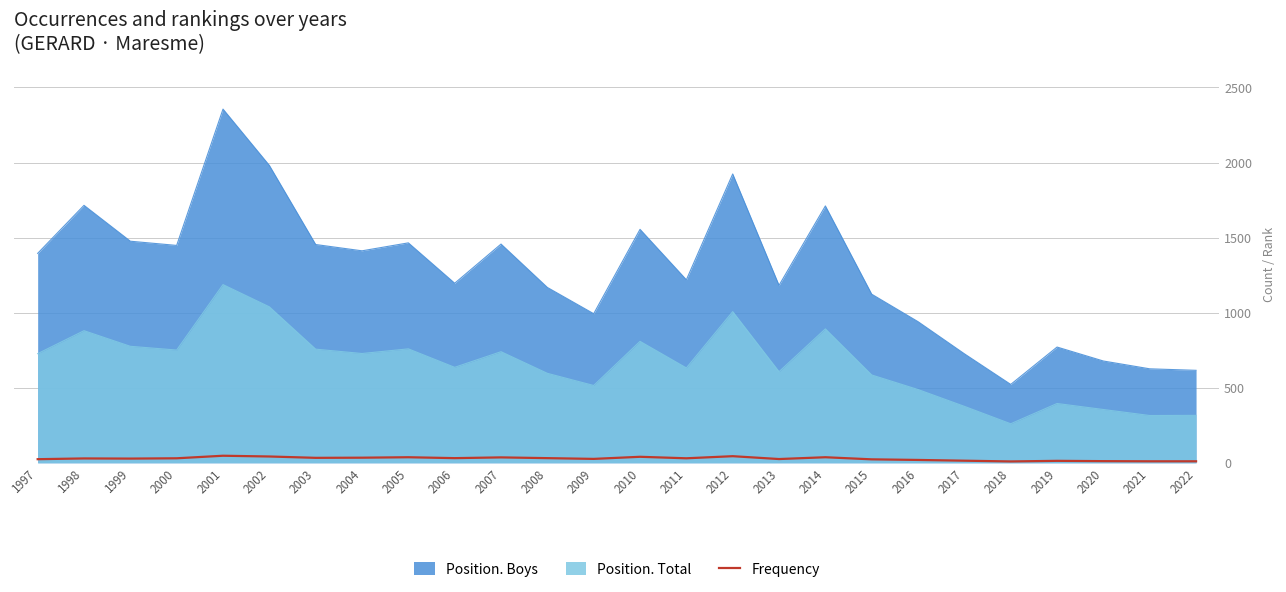

What is the difference between the maximum and minimum values in the Position. Boys series?

1834